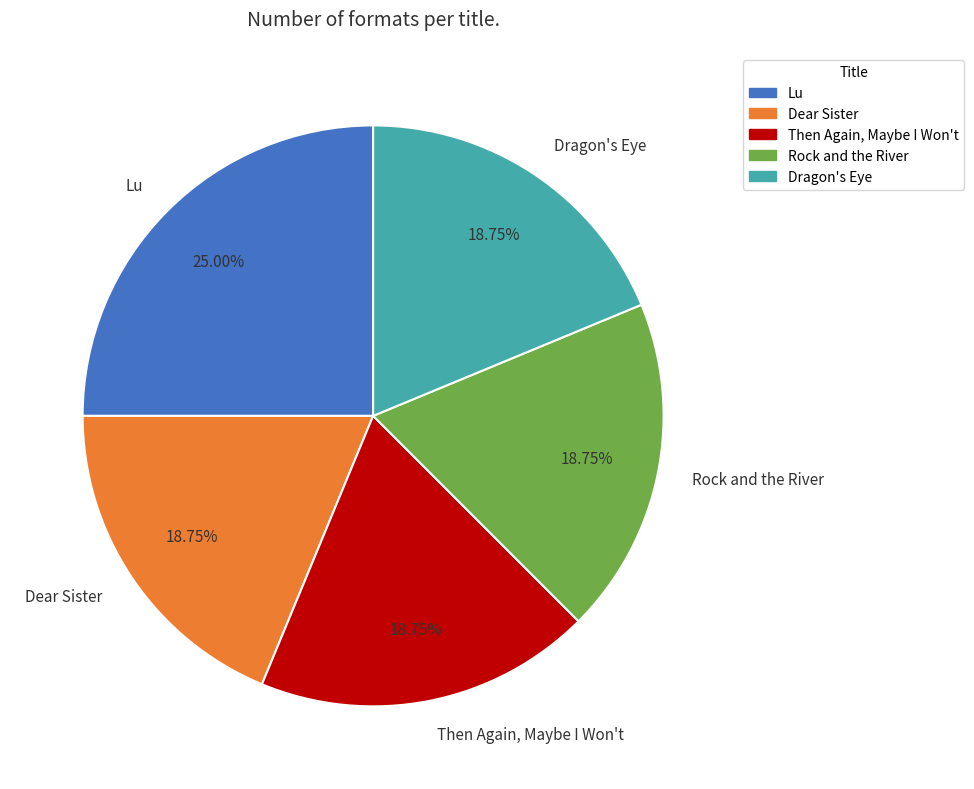

Count the number of slices in the pie.

5